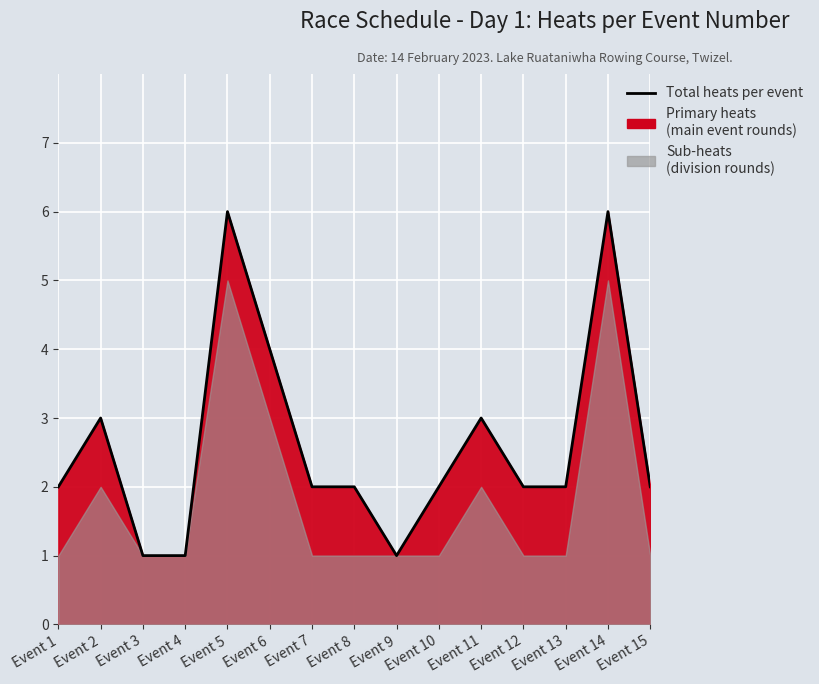

How many interior local peaks (higher than both neighbors) does the data have?

4